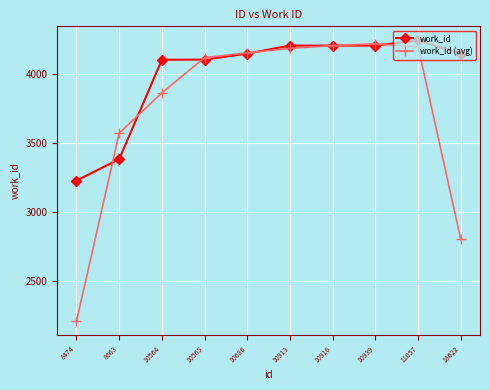

The value of work_id (avg) at 8474 is 2203.3. True or false?

True